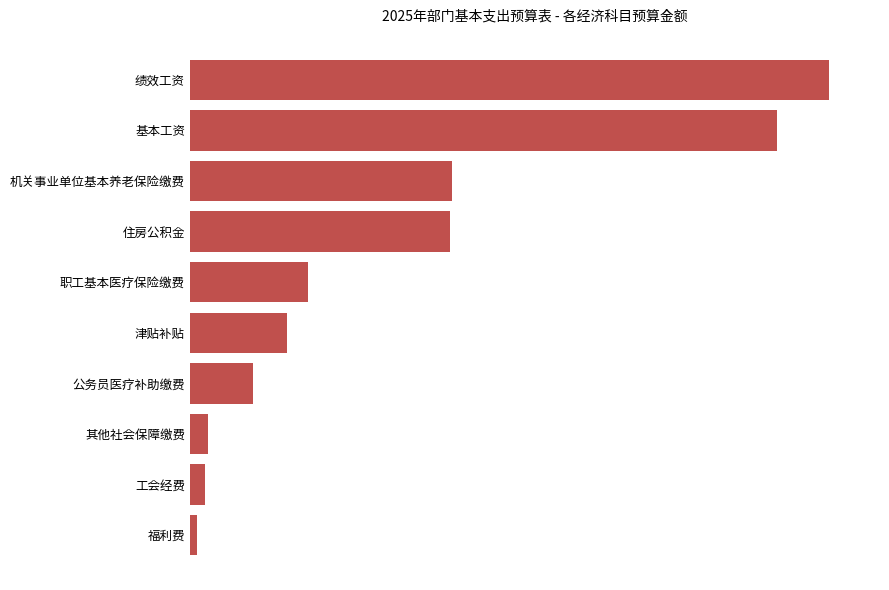

Are the bars horizontal?

Yes